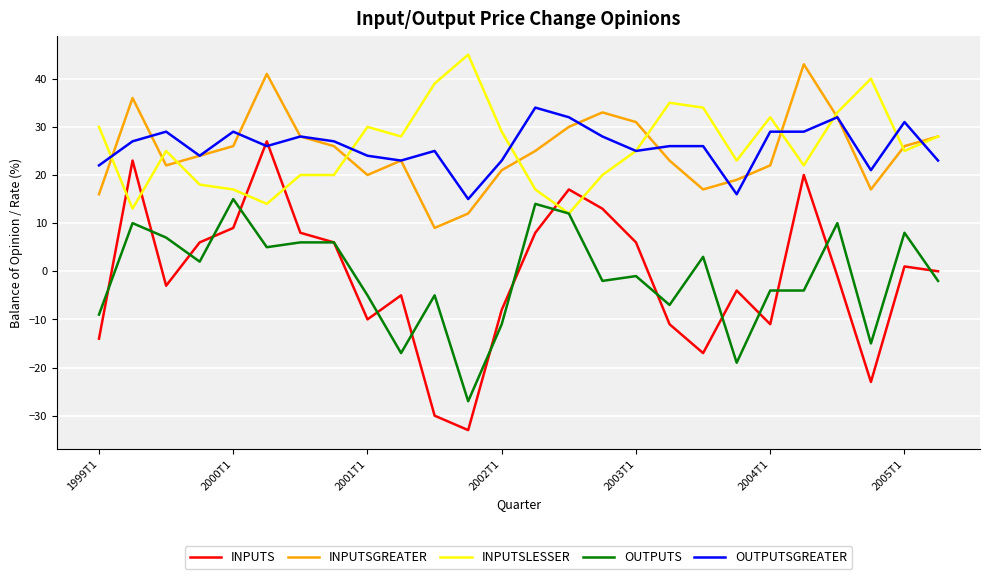

True or false: INPUTS and INPUTSGREATER cross at least once.

False